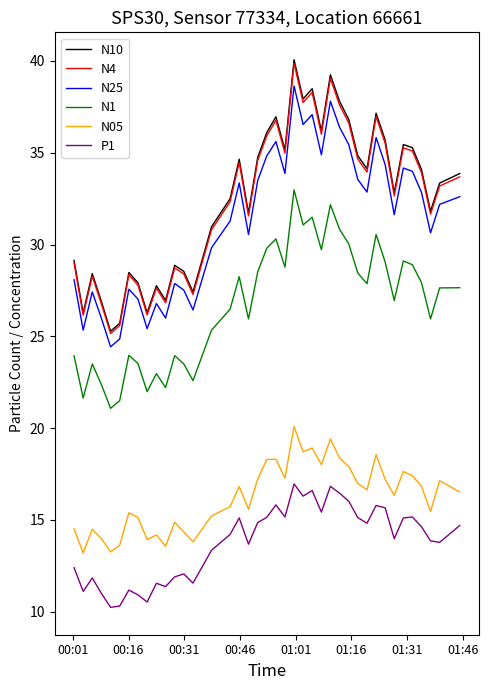

What is the lowest value of the N05 series?

13.2